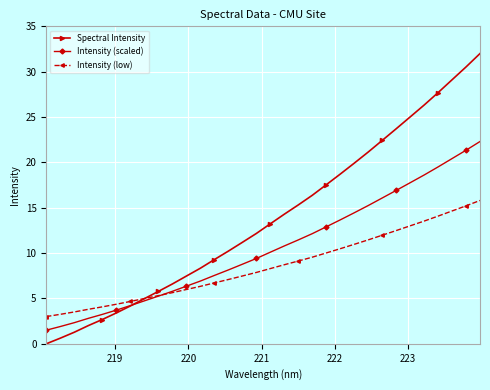

What is the difference between the maximum and second lowest values in the Intensity (scaled) series?

20.4